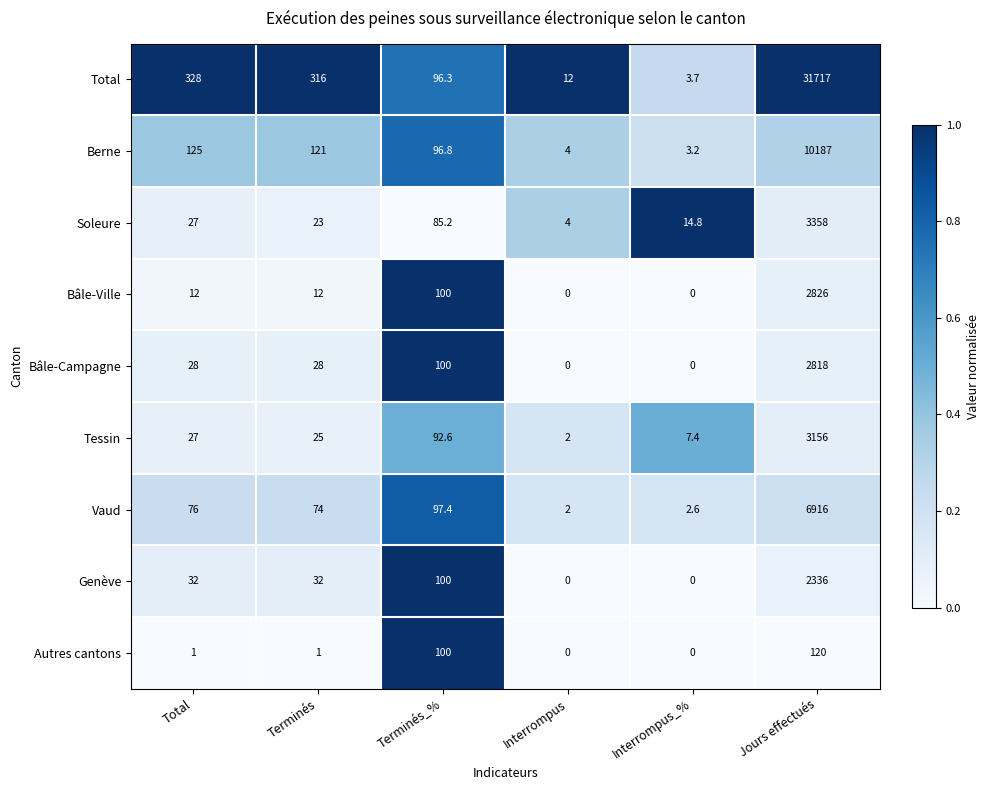

True or false: Autres cantons has a value of 67.9 at Terminés_%.

False